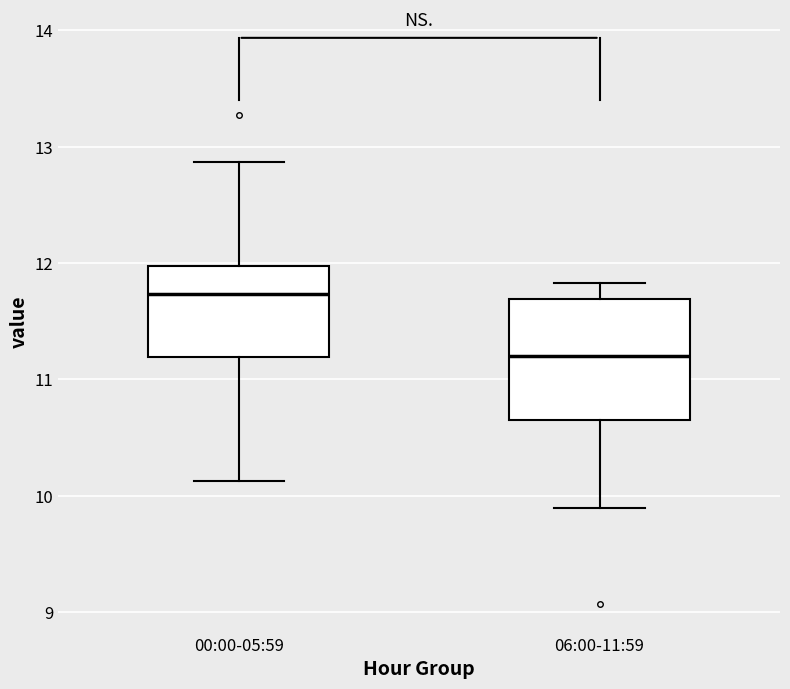

Reading left to right, read every box against the y-axis: the position of its median line, the range the box covers, and the ends of its whiskers. The values are not printed on the chart, so give them approximately, as read against the axis.

00:00-05:59: median 11.7, box 11.2 to 12.0, whiskers 10.1 to 12.9
06:00-11:59: median 11.2, box 10.7 to 11.7, whiskers 9.9 to 11.8